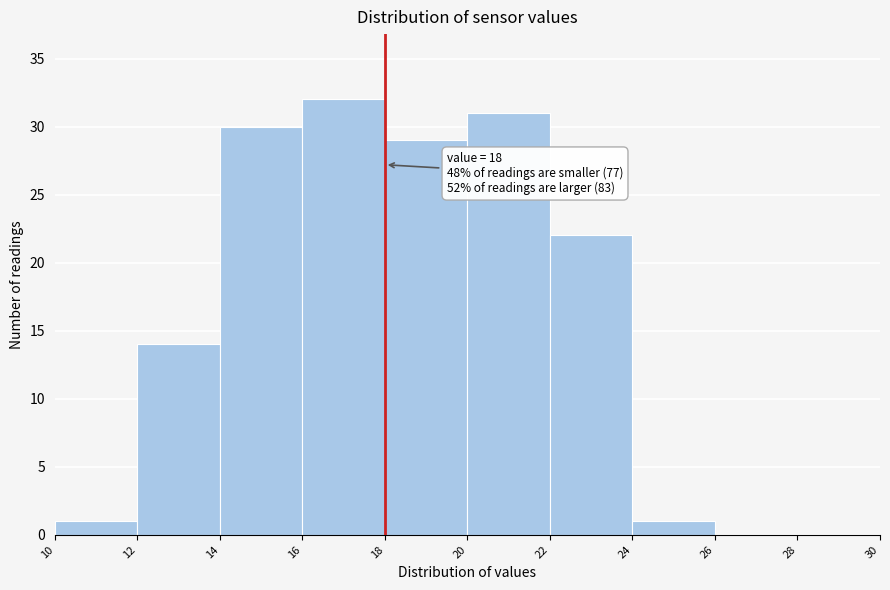

Over which range of the x-axis is the bar tallest?

16 to 18